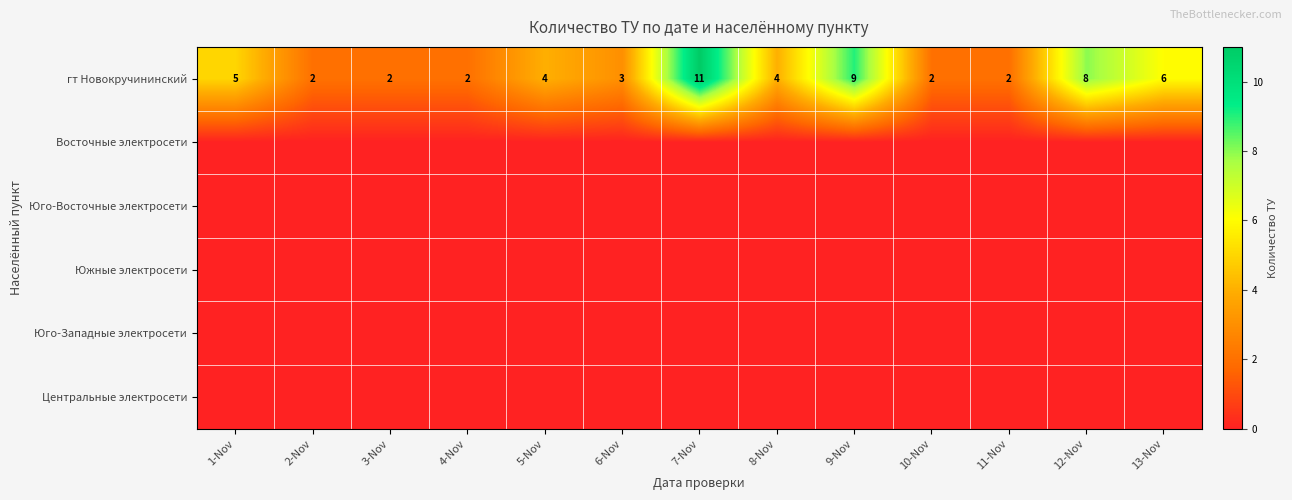

What is the difference between the highest and lowest values at 10-Nov?

2